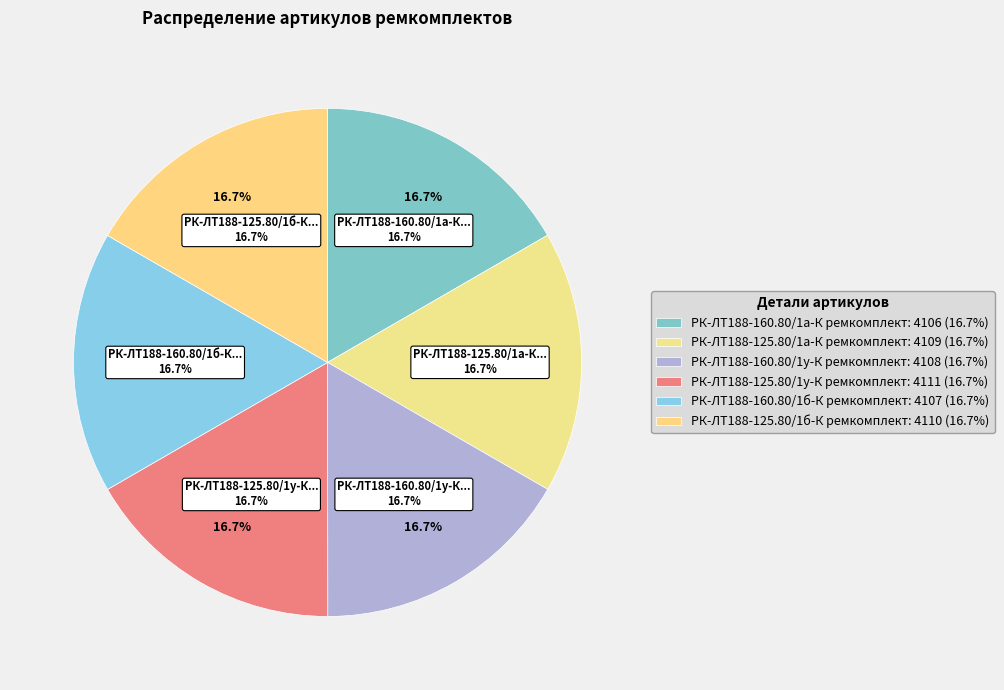

To the nearest percent, what is the average slice percentage?

17%